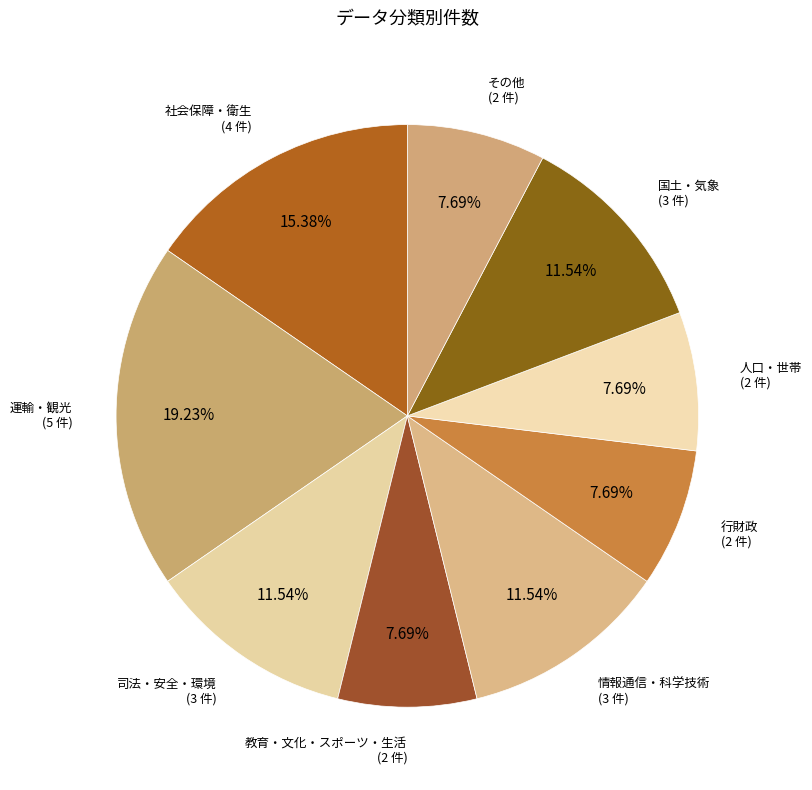

What is the largest slice in the pie chart?

運輸・観光